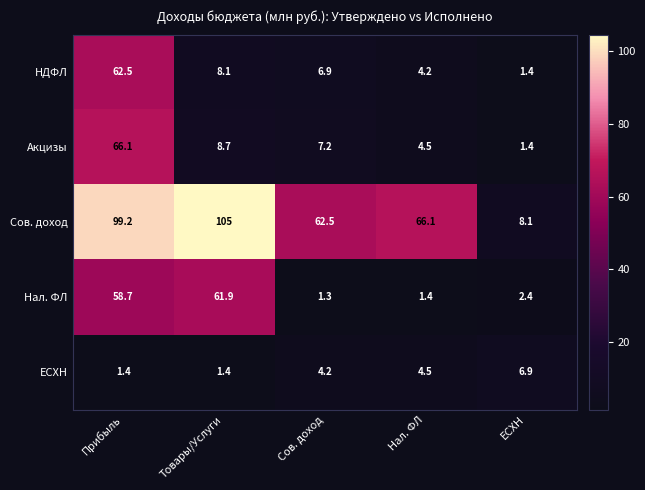

What is the sum of the Нал. ФЛ values at Товары/Услуги and Прибыль?

120.6